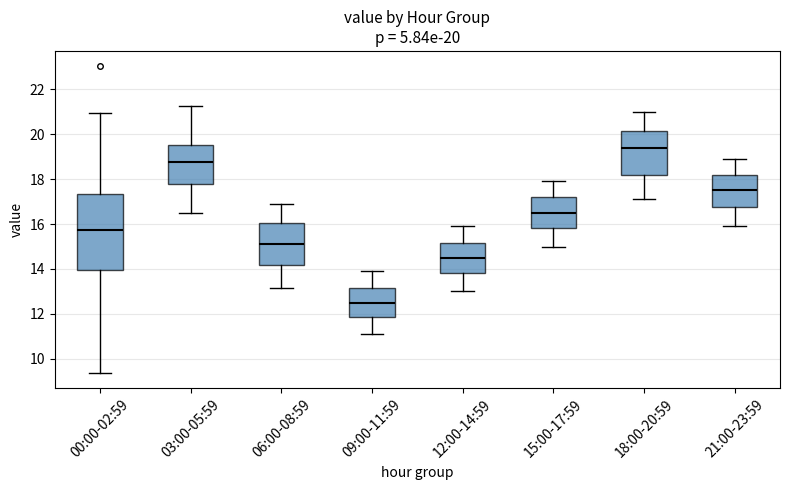

Comparing the boxes themselves (not the whiskers), which one is the tallest?

00:00-02:59